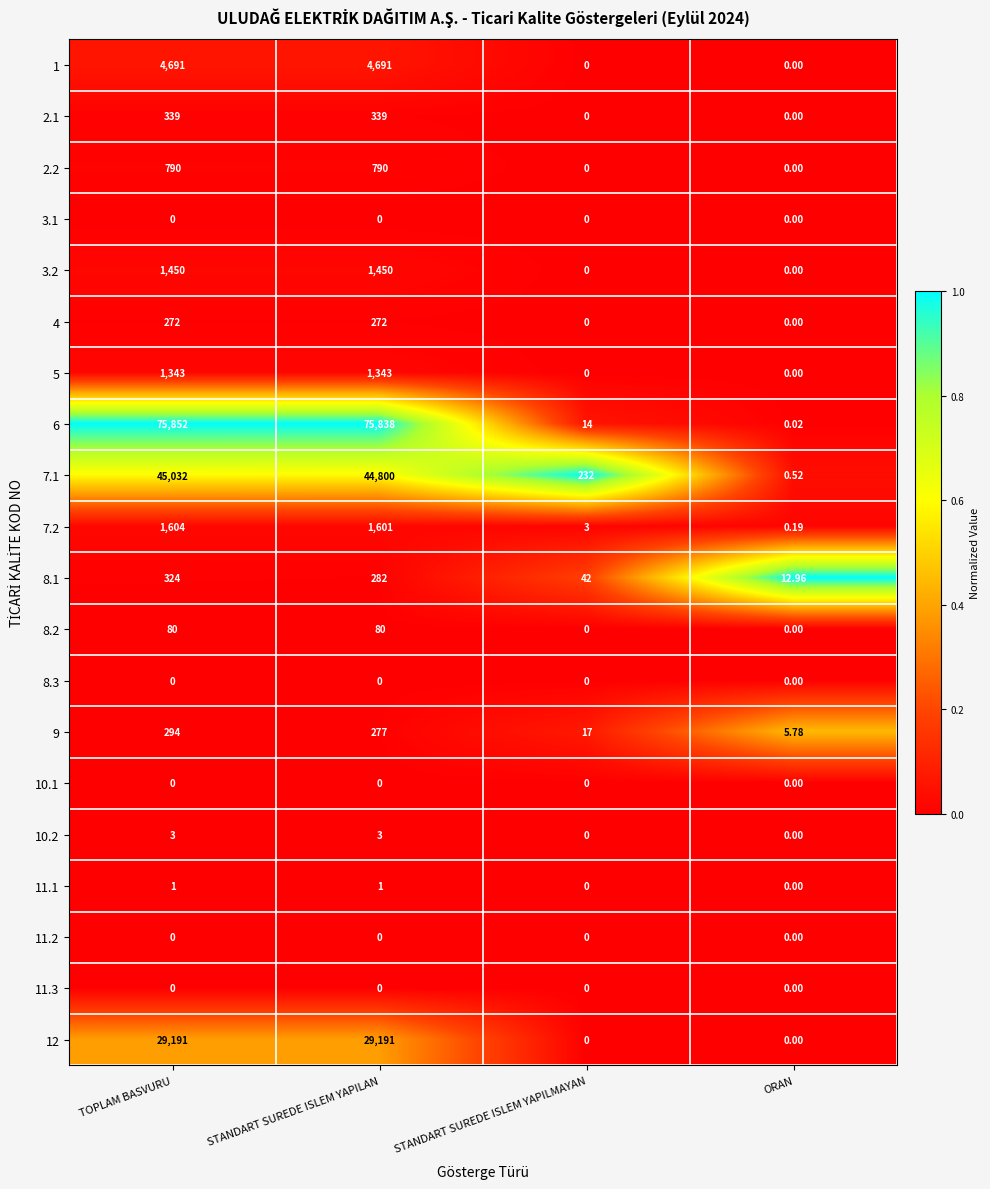

List the labels in order of 7.2 value, largest first.

TOPLAM BASVURU, STANDART SUREDE ISLEM YAPILAN, STANDART SUREDE ISLEM YAPILMAYAN, ORAN